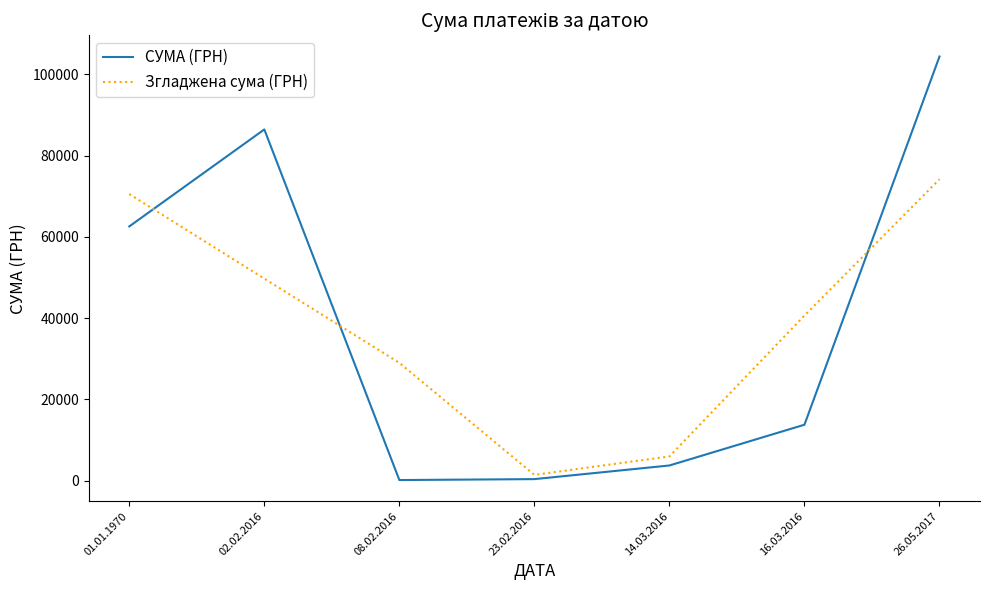

Where is the first local maximum for СУМА (ГРН)?

02.02.2016